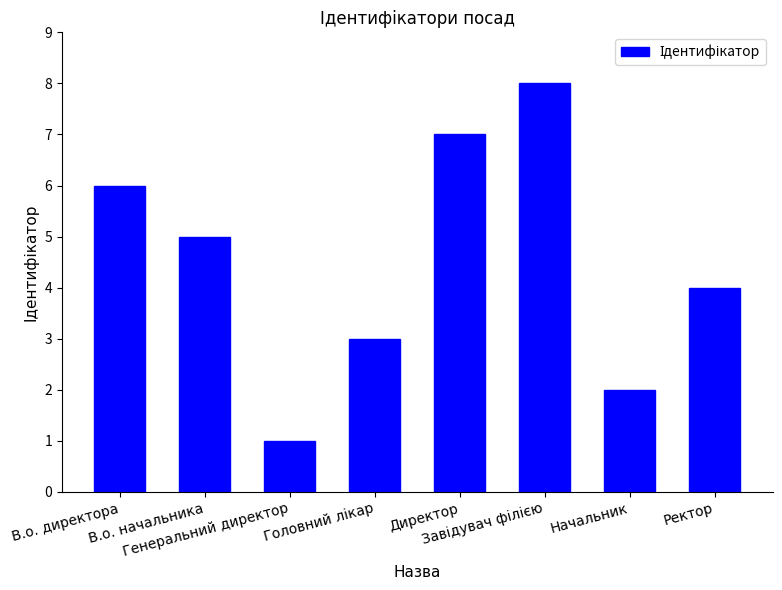

The value at Генеральний директор is 1. True or false?

True